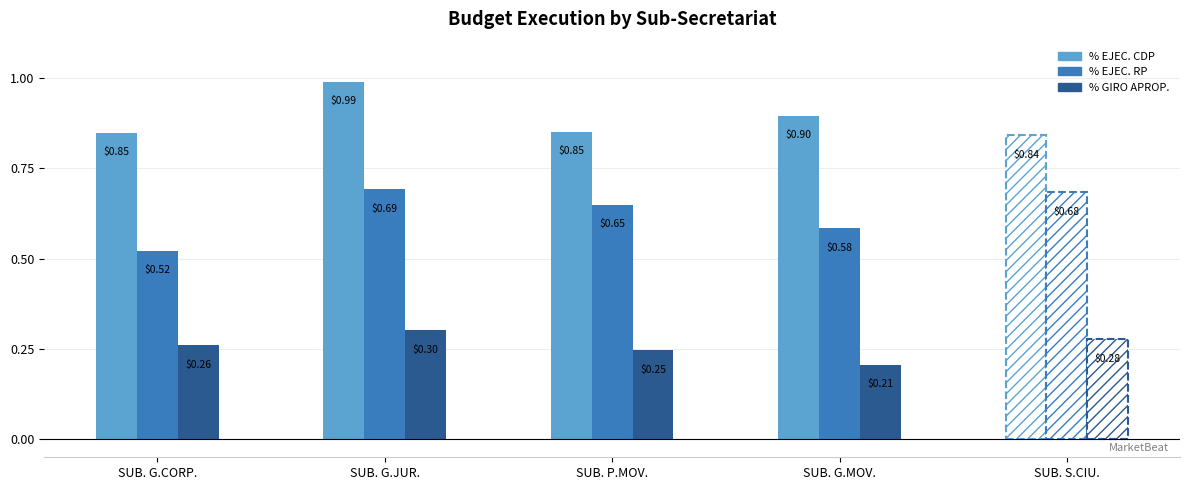

Are the bars grouped side by side (vs. stacked)?

Yes